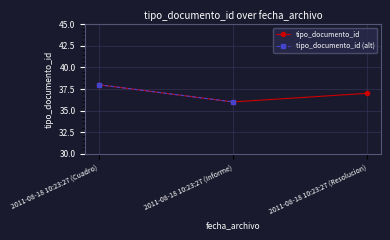

The chart shows a value of 38 at 2011-08-18 10:23:27 (Cuadro). True or false?

True